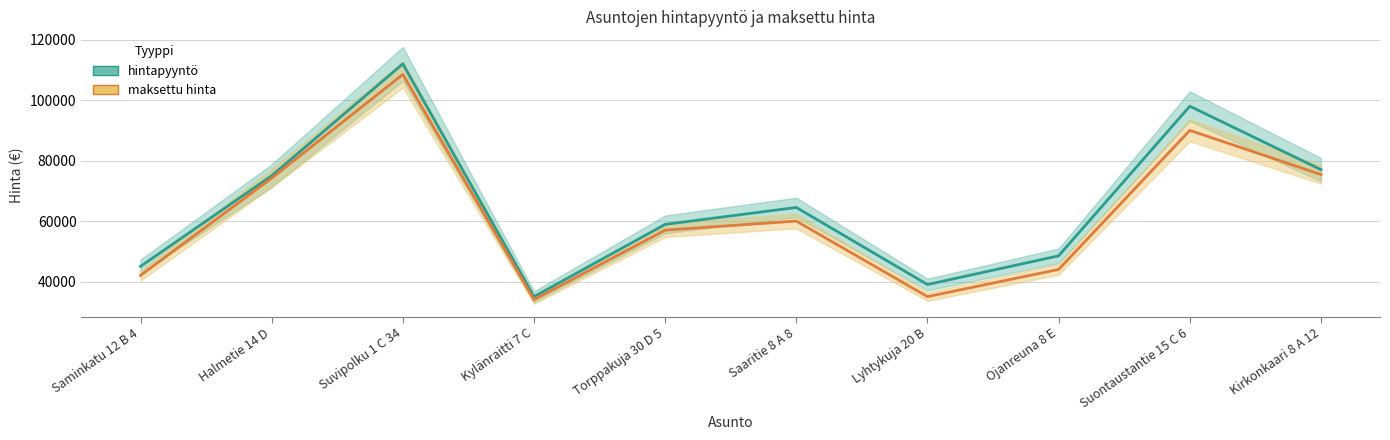

Read the hintapyyntö value at Saaritie 8 A 8, to the nearest 10.

64500